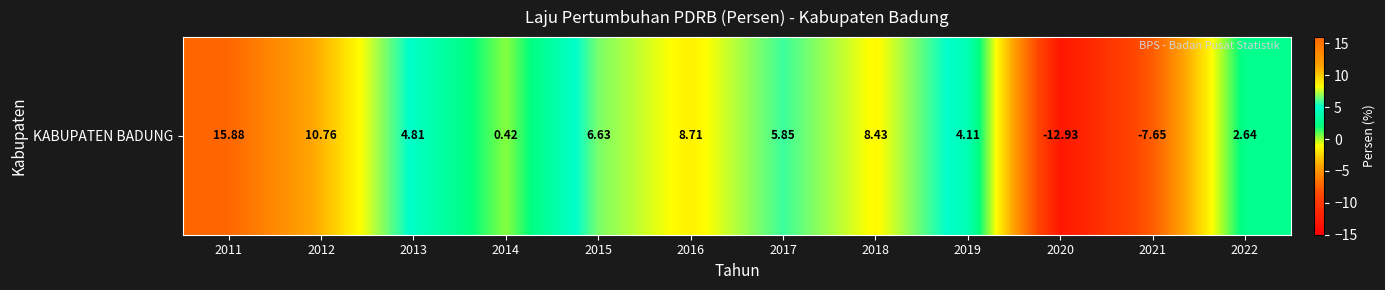

Reading left to right, transcribe all the data shown in this chart.

15.9	10.8	4.8	0.4	6.6	8.7	5.8	8.4	4.1	-12.9	-7.7	2.6